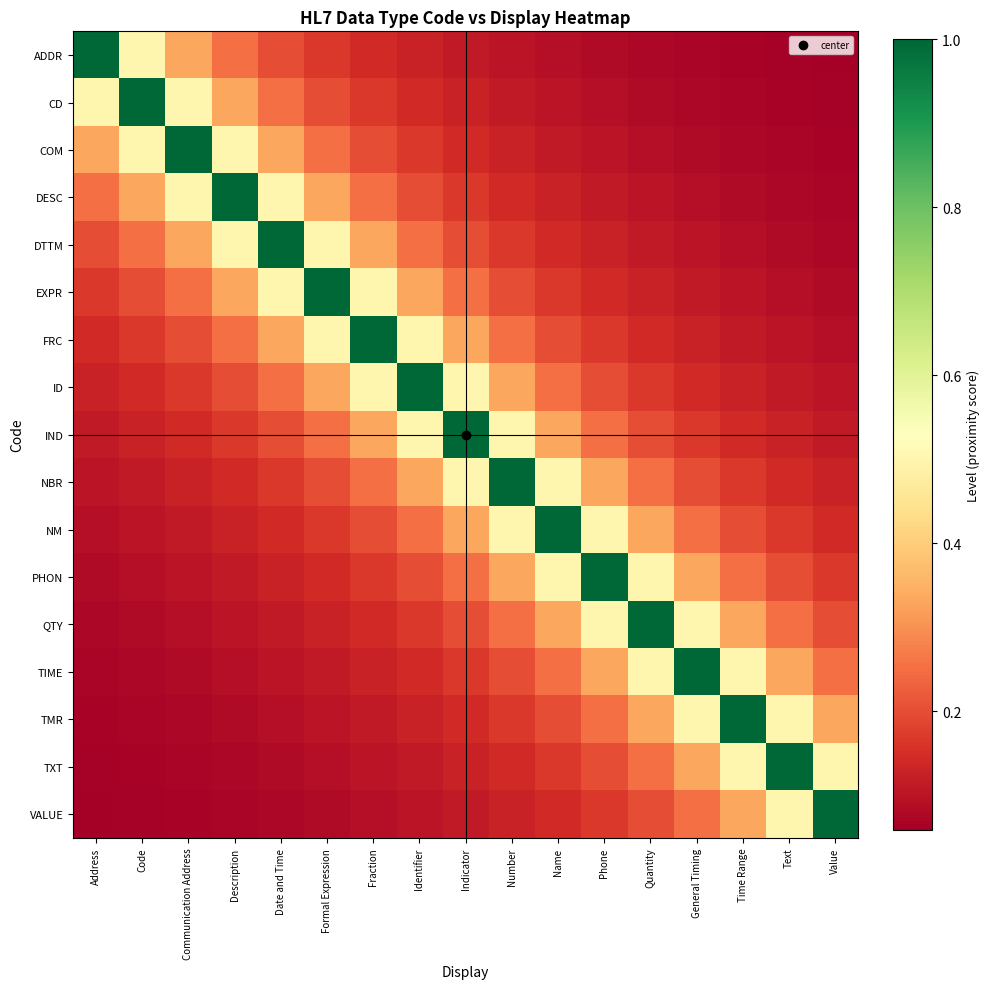

What is the total value across all series at Description?

4.3